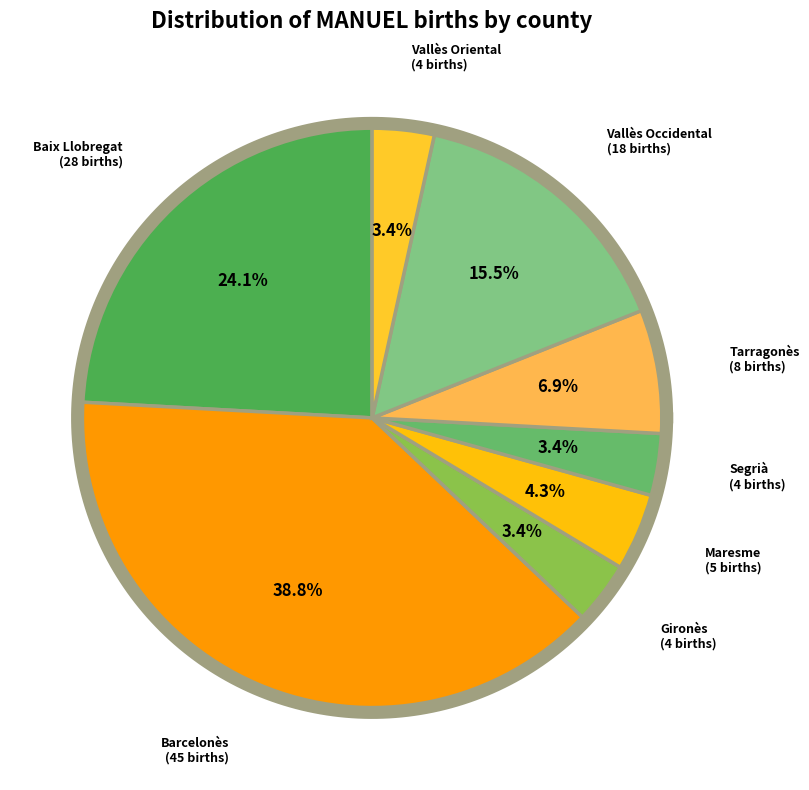

Is there any slice that represents more than half of the pie?

No